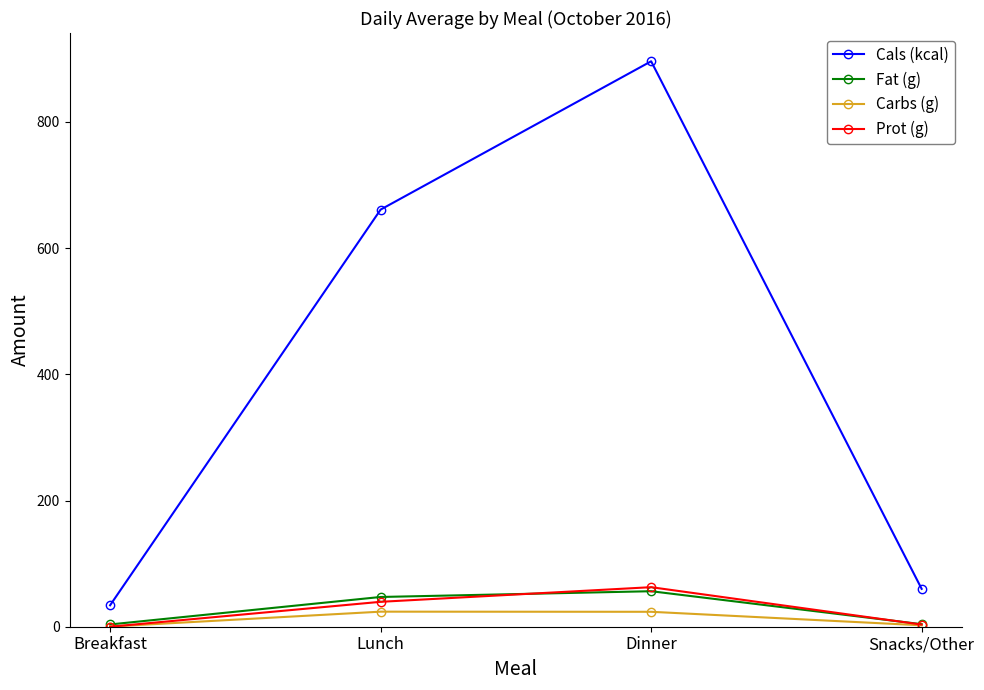

Is the value of Prot (g) at Snacks/Other greater than the value of Cals (kcal) at Breakfast?

No